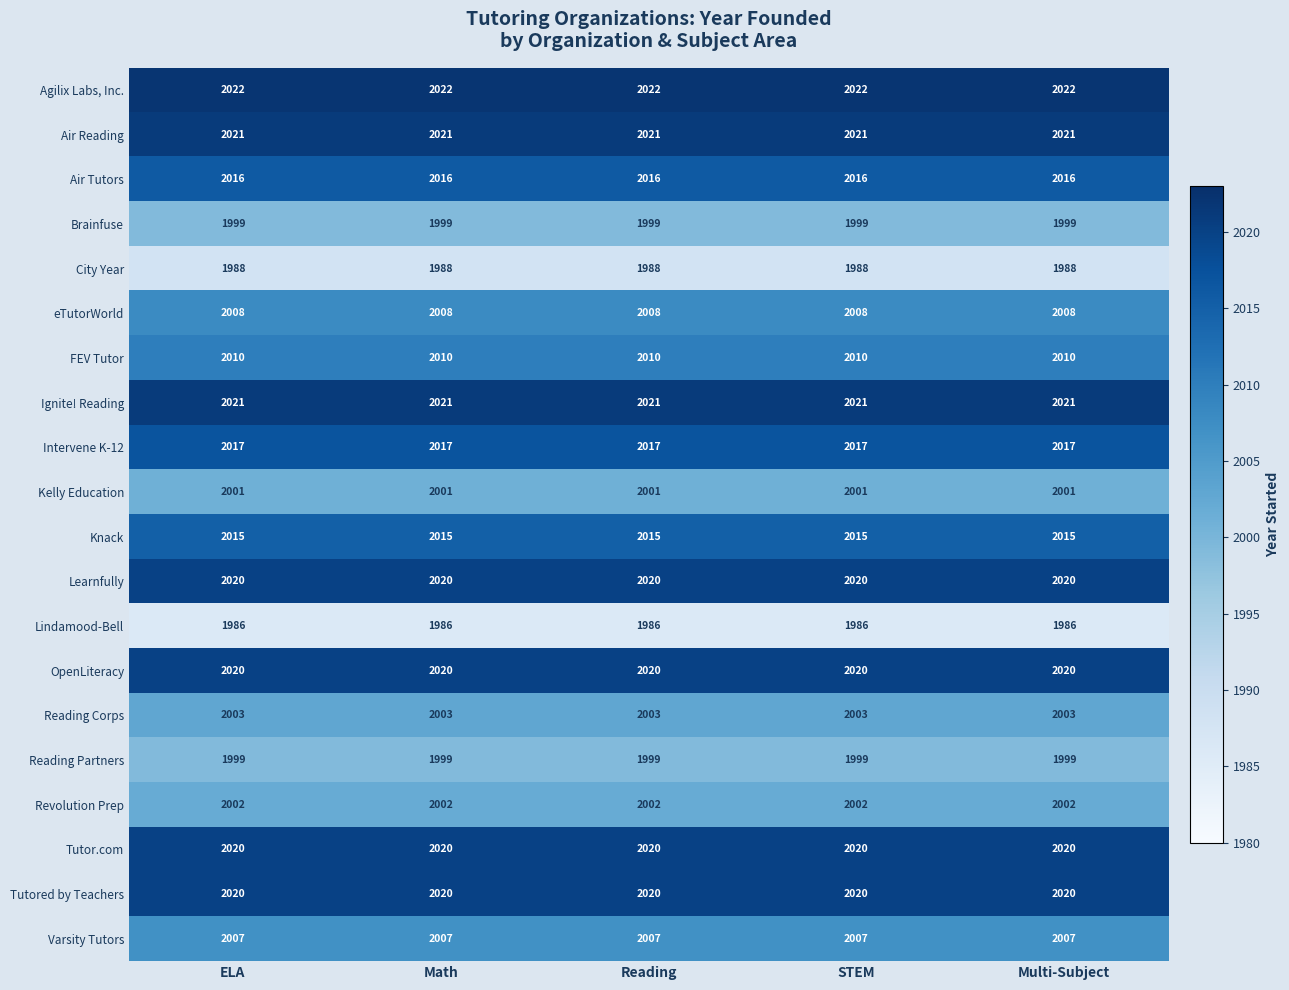

What is the approximate value of FEV Tutor at ELA?

2010